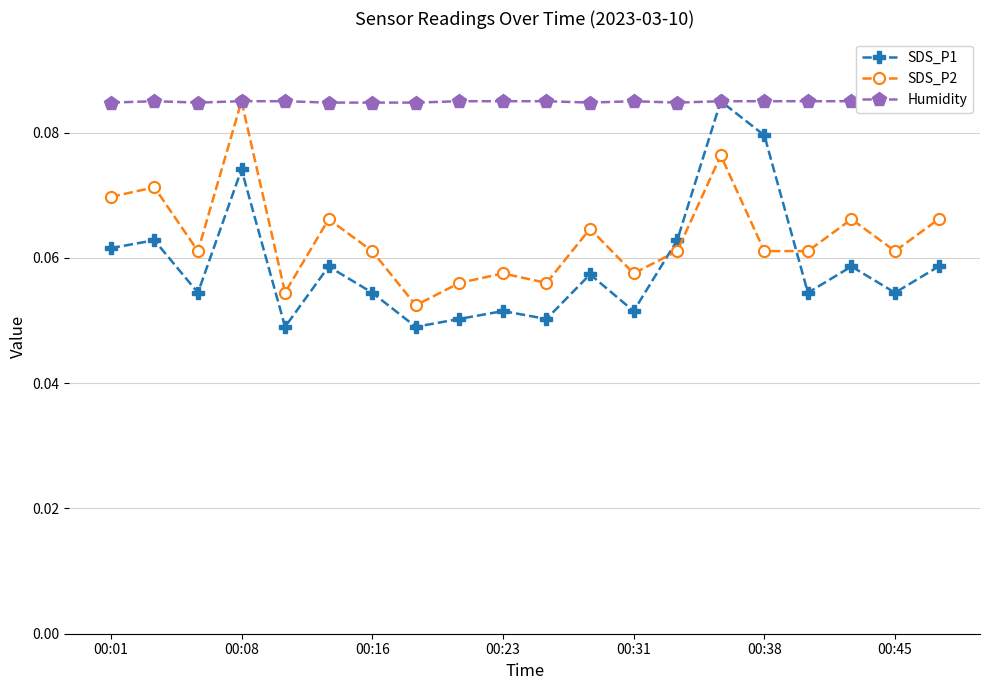

True or false: SDS_P2 and SDS_P1 intersect in this chart.

True